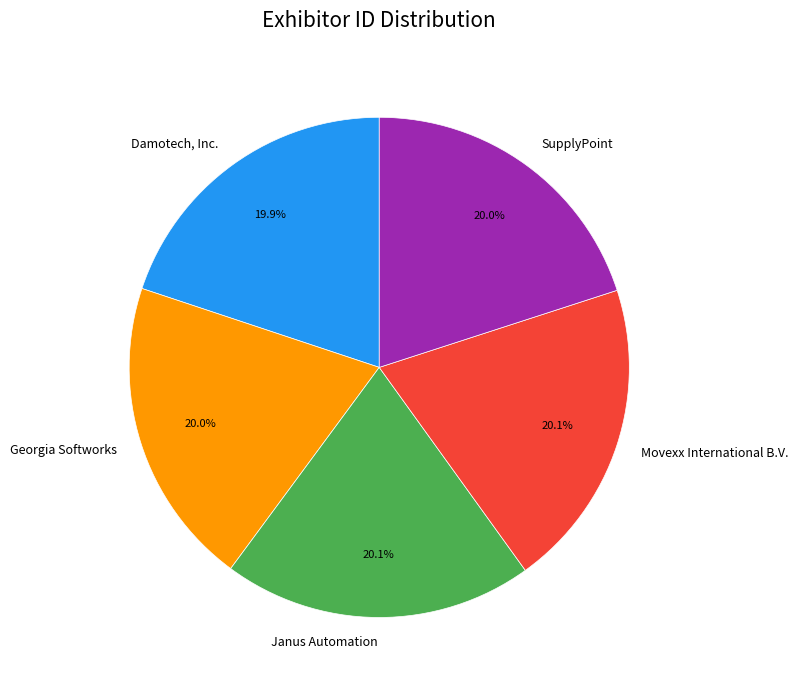

Does SupplyPoint represent more than half of the total?

No